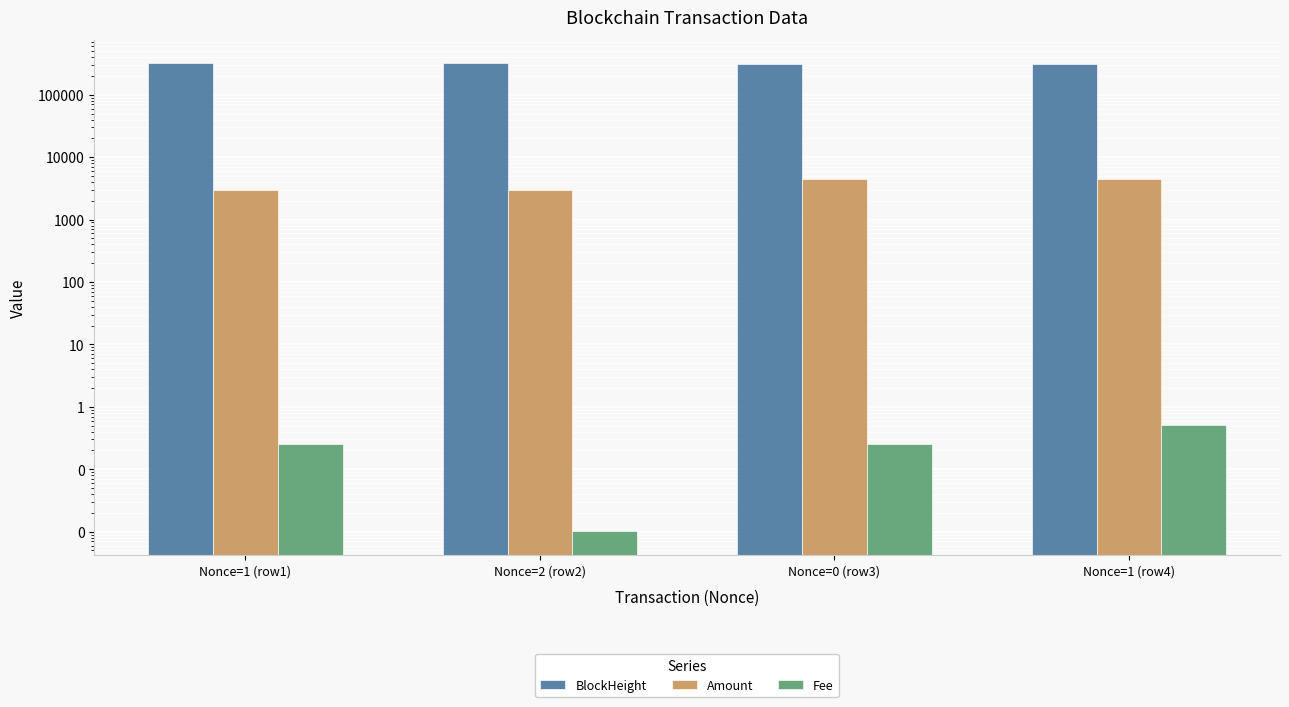

What is the difference between the maximum and minimum values in the Fee series?

0.5